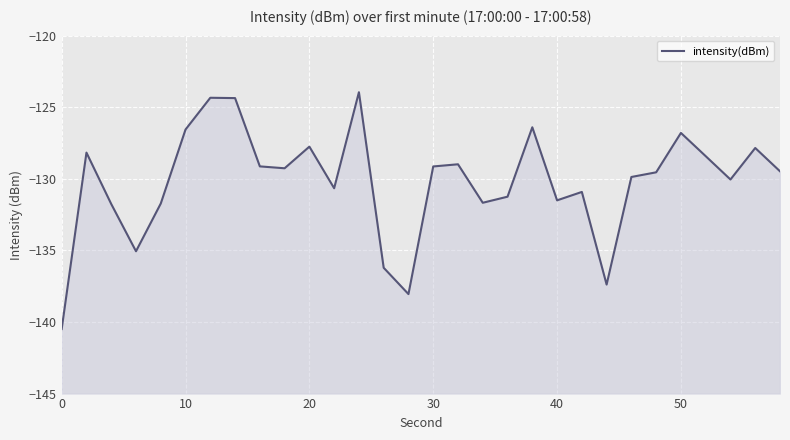

What is the average value?

-130.2